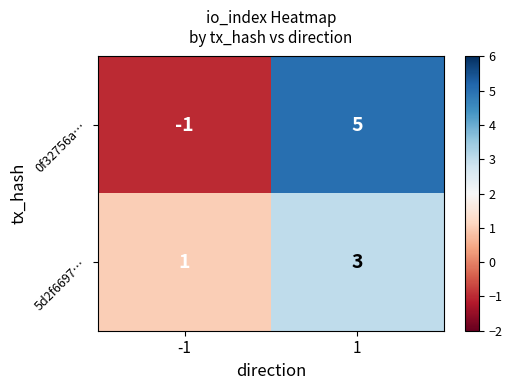

At which category does the chart reach its peak across all series?

1